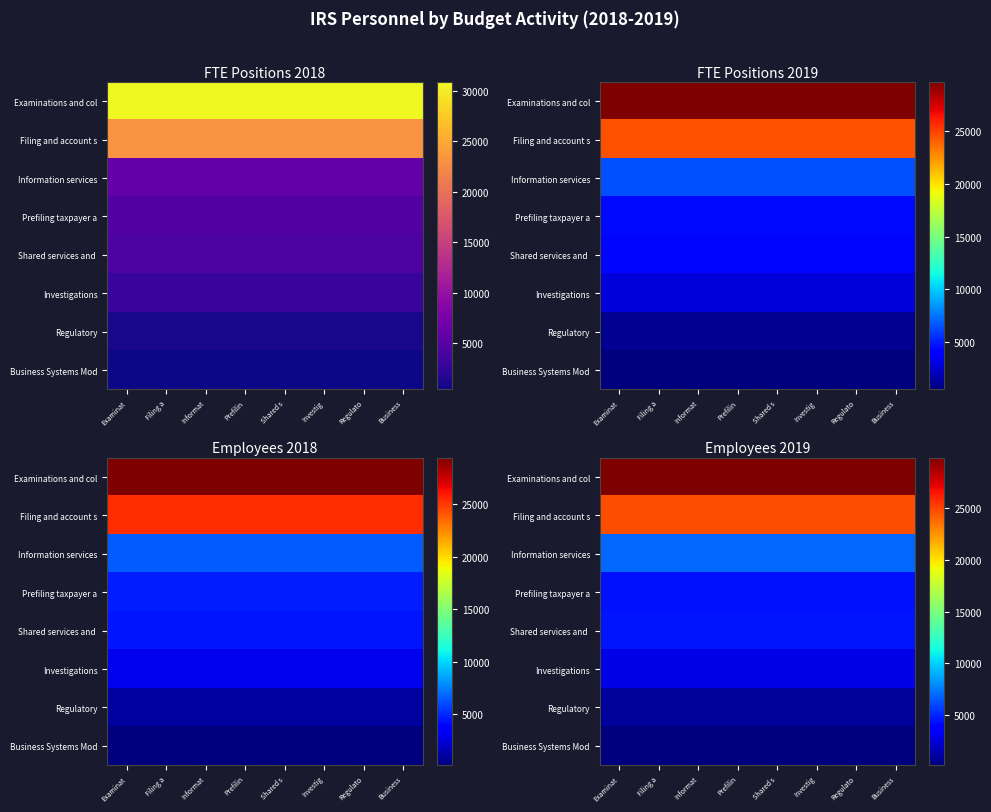

At Filing a, list the series in order from smallest to largest.

Business Systems Mod, Regulatory, Investigations, Prefiling taxpayer a, Shared services and, Information services, Filing and account s, Examinations and col